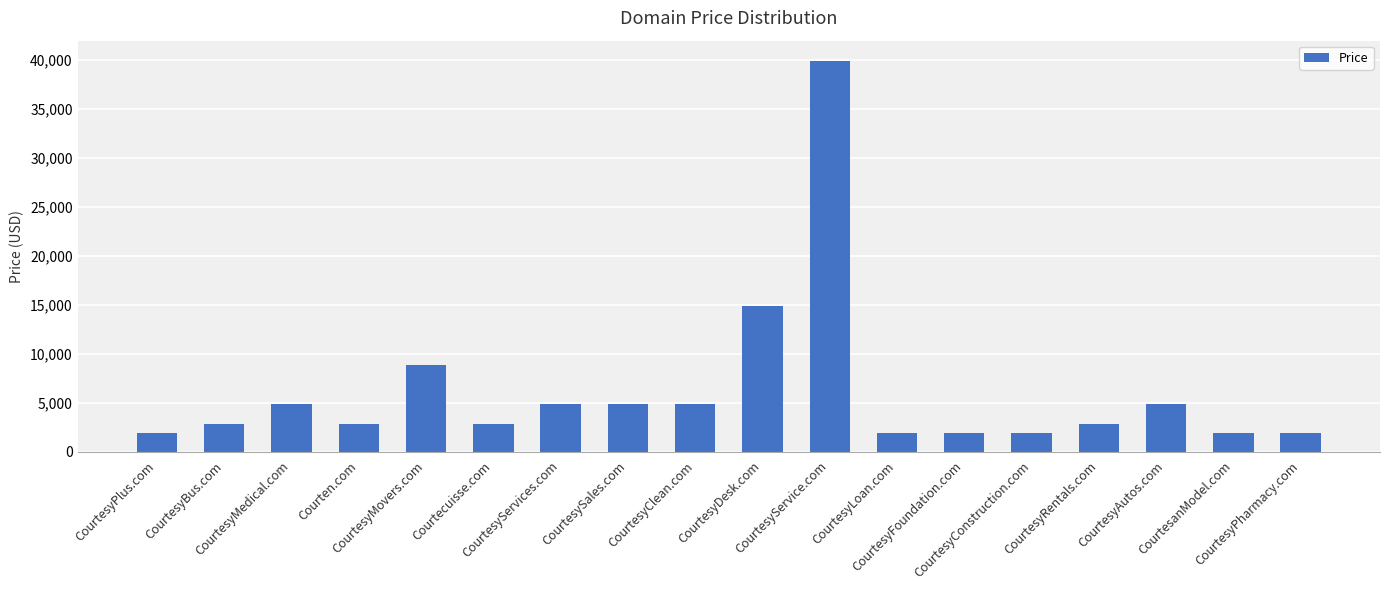

What is the change in value from CourtesyPlus.com to CourtesyRentals.com?

+1000